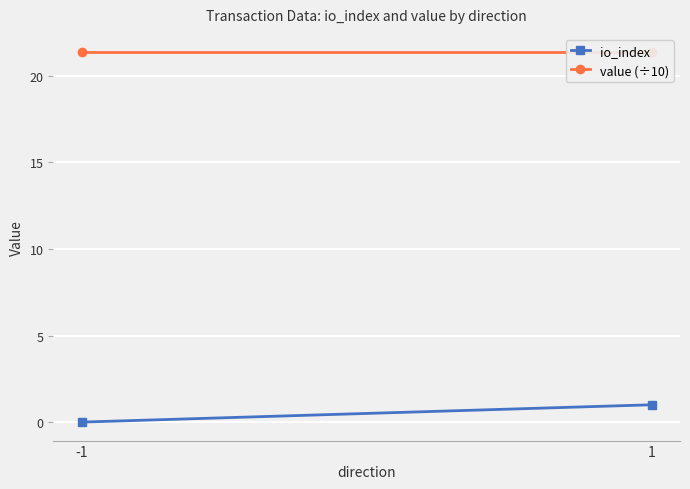

The value (÷10) series shows 21.4 at -1. True or false?

True